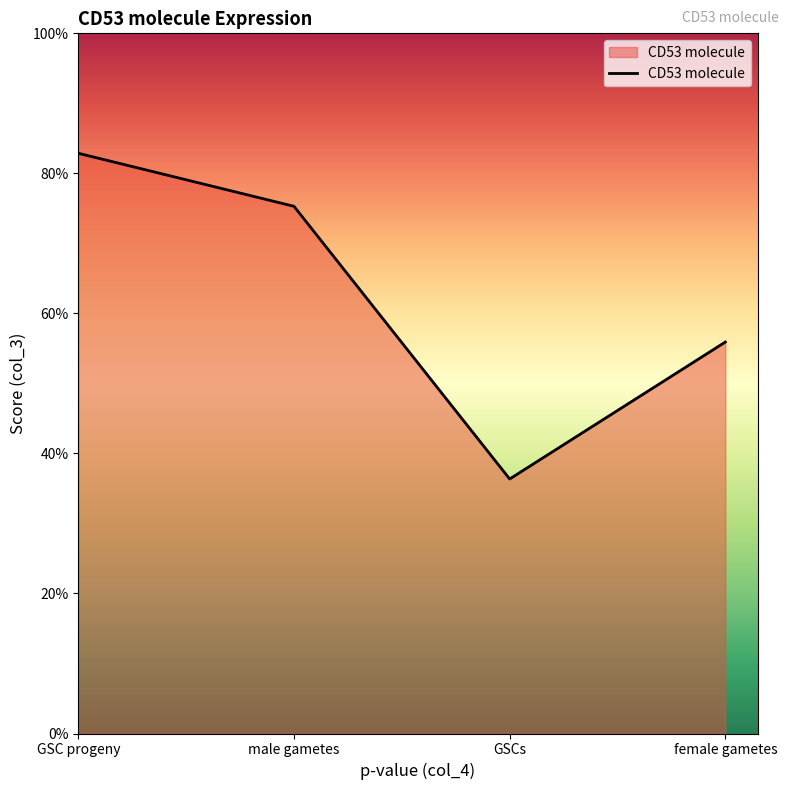

Is it true that the value at female gametes is 0.3?

False